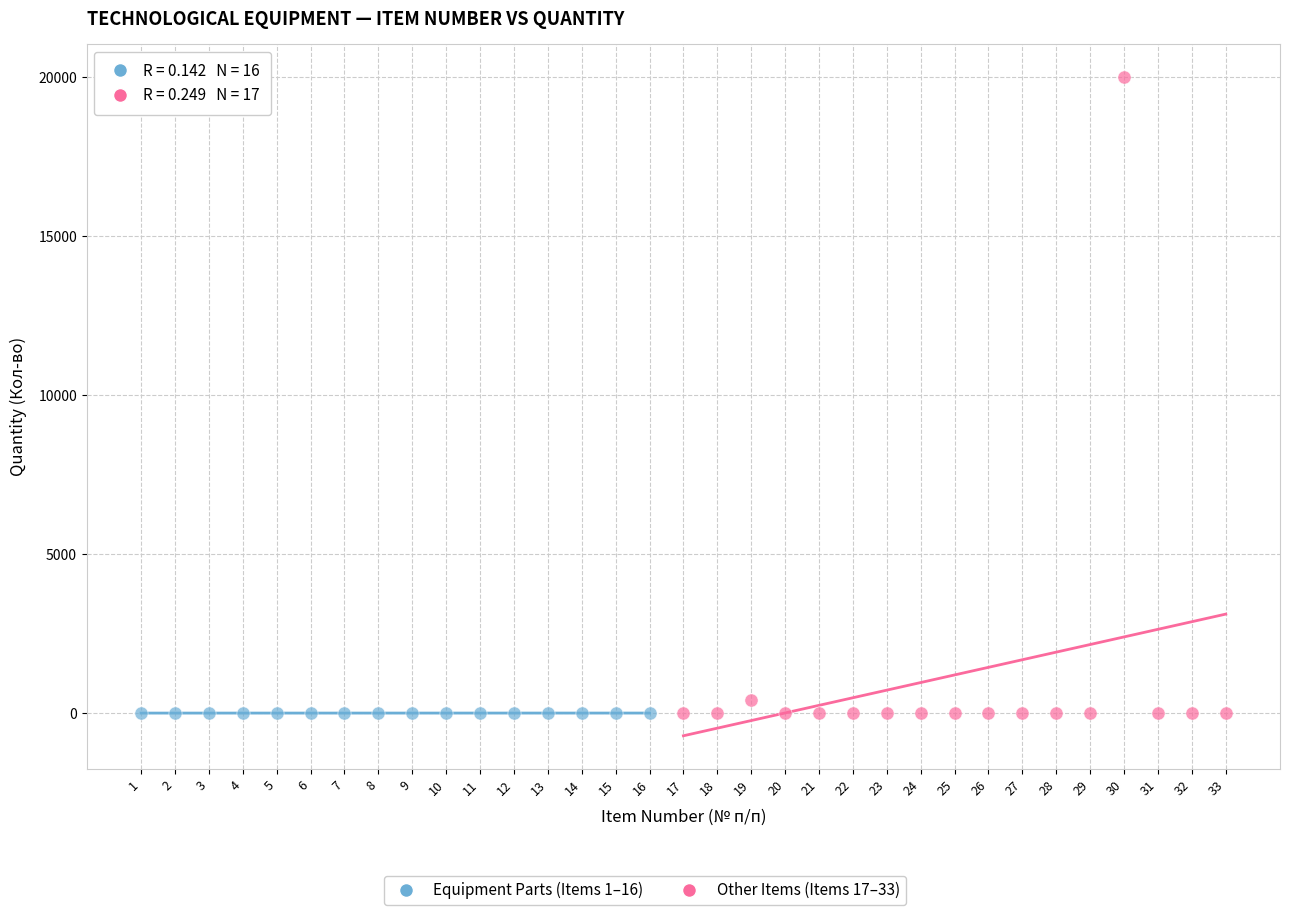

Which series has the largest Y range (max minus min)?

Other Items (Items 17–33)